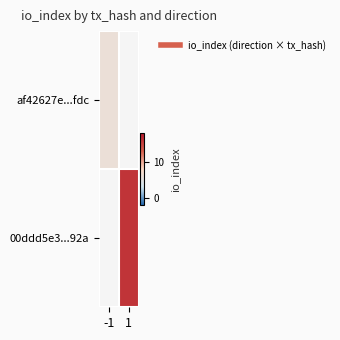

List the series in order of their peak value, highest first.

af42627e...fdc, 00ddd5e3...92a